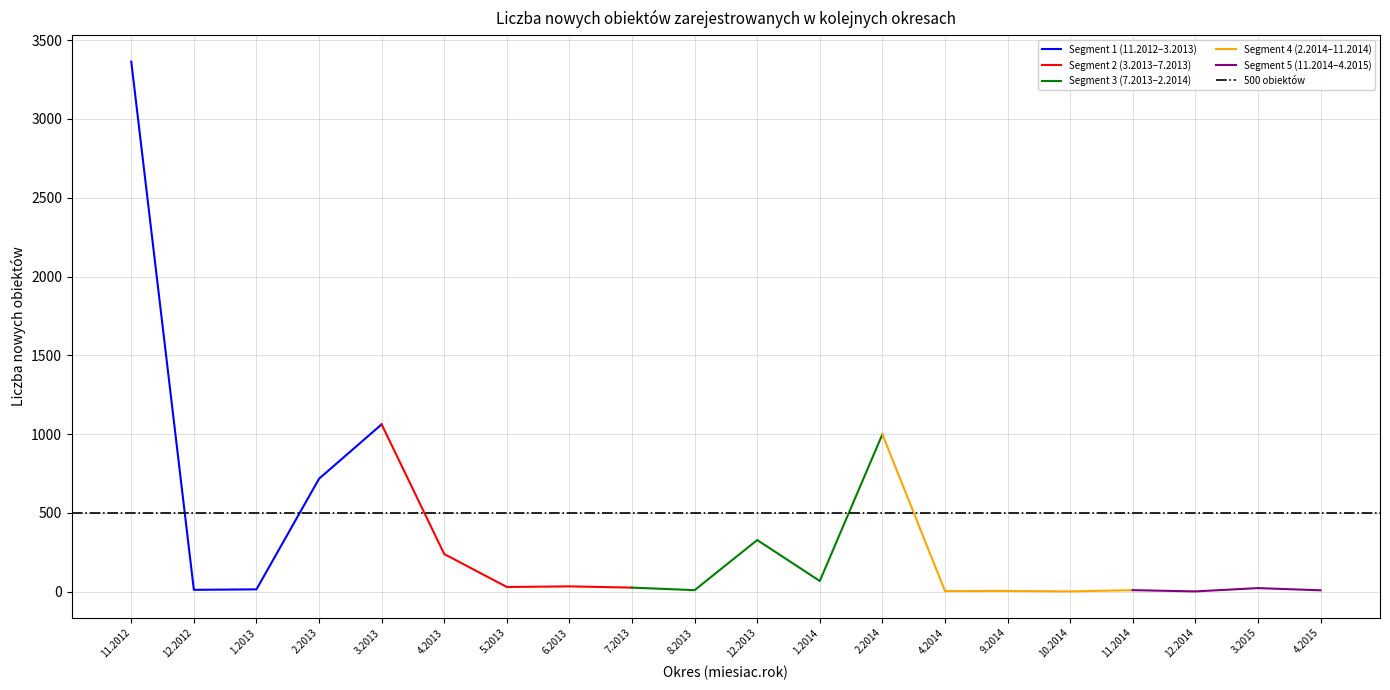

How many interior local peaks (higher than both neighbors) does the data have?

7